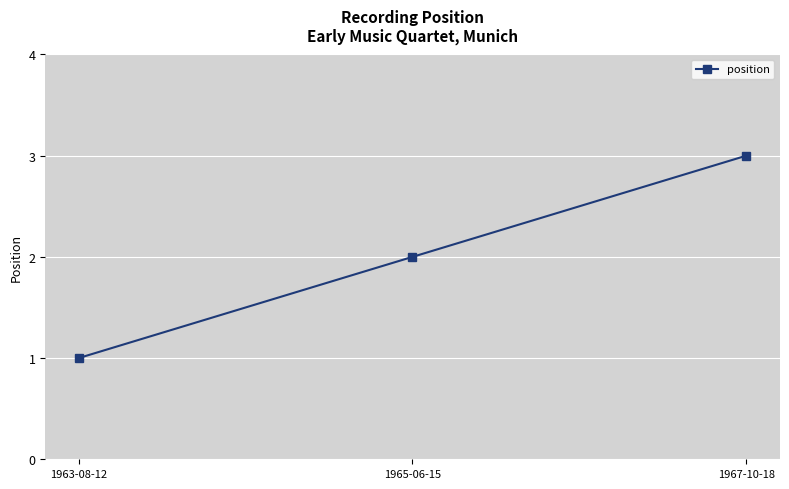

What is the ratio of the value at 1963-08-12 to the value at 1965-06-15?

0.5